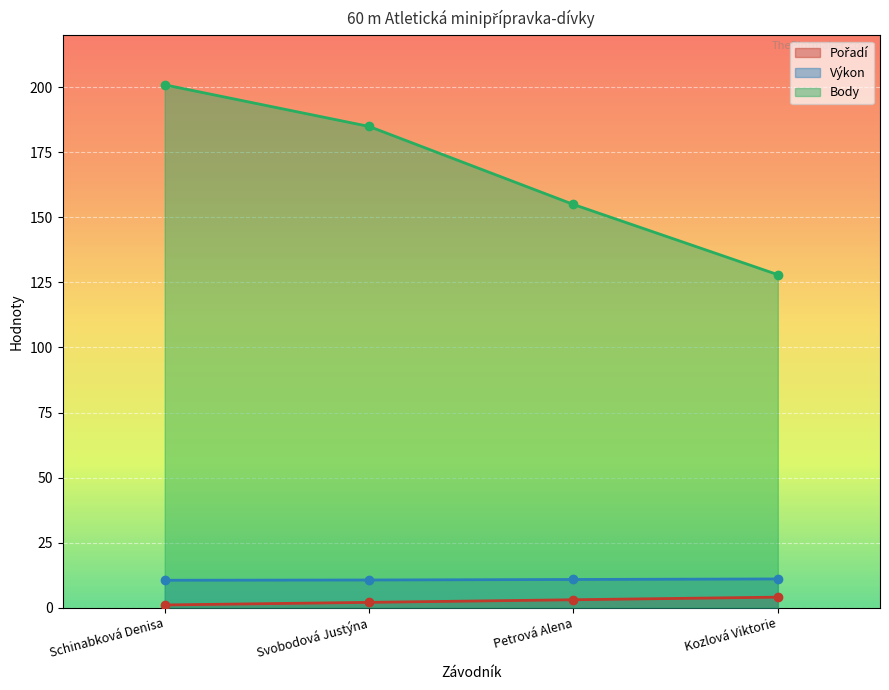

What is the value of the Výkon point at the 3rd from the left?

10.8